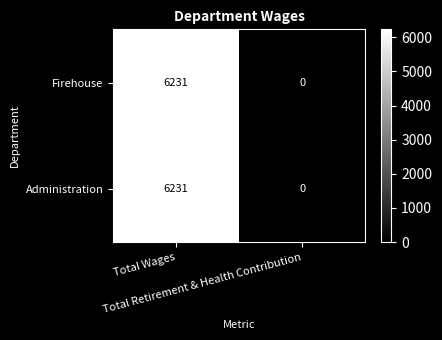

What is the difference between the maximum and minimum values in the Firehouse series?

6231